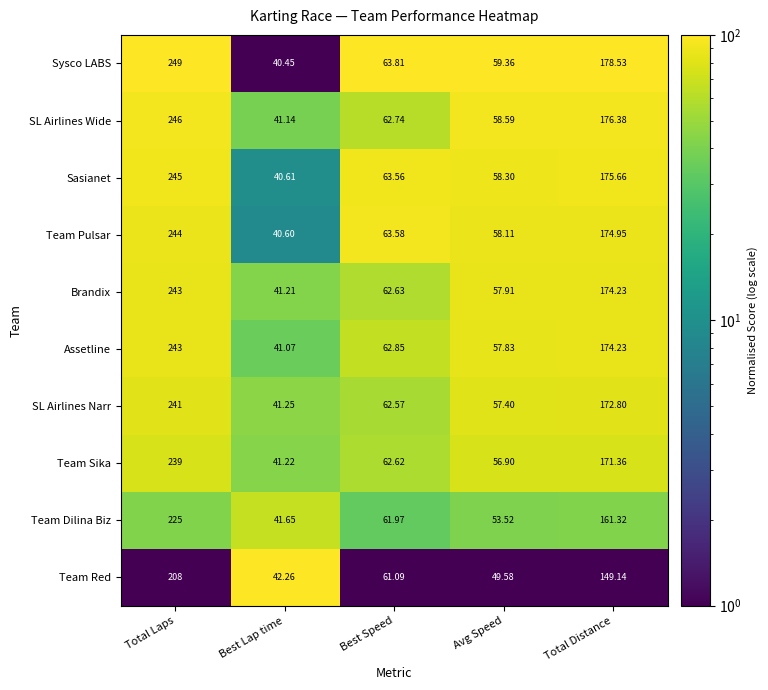

At how many categories does at least one series exceed 70?

2